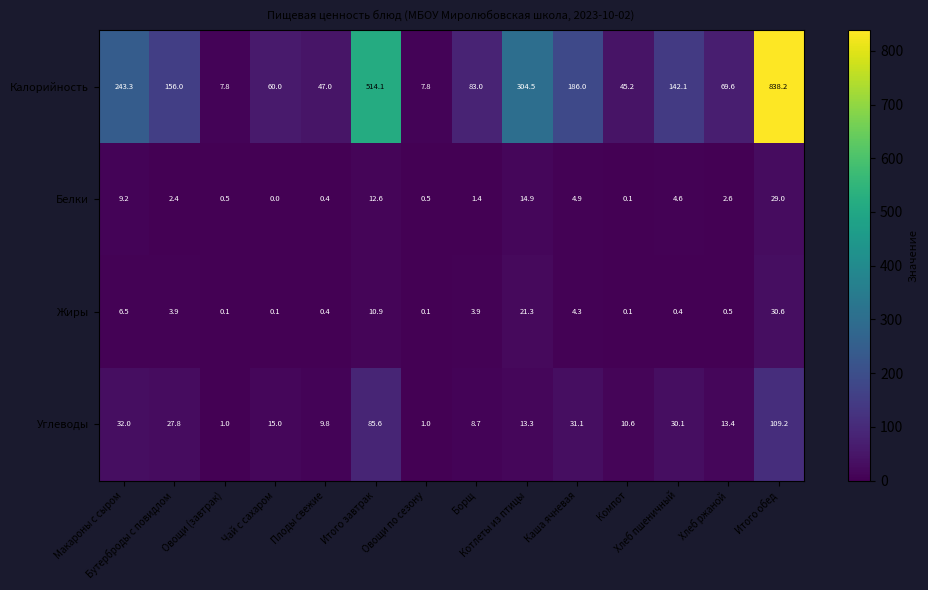

What is the highest value of the Углеводы series?

109.2